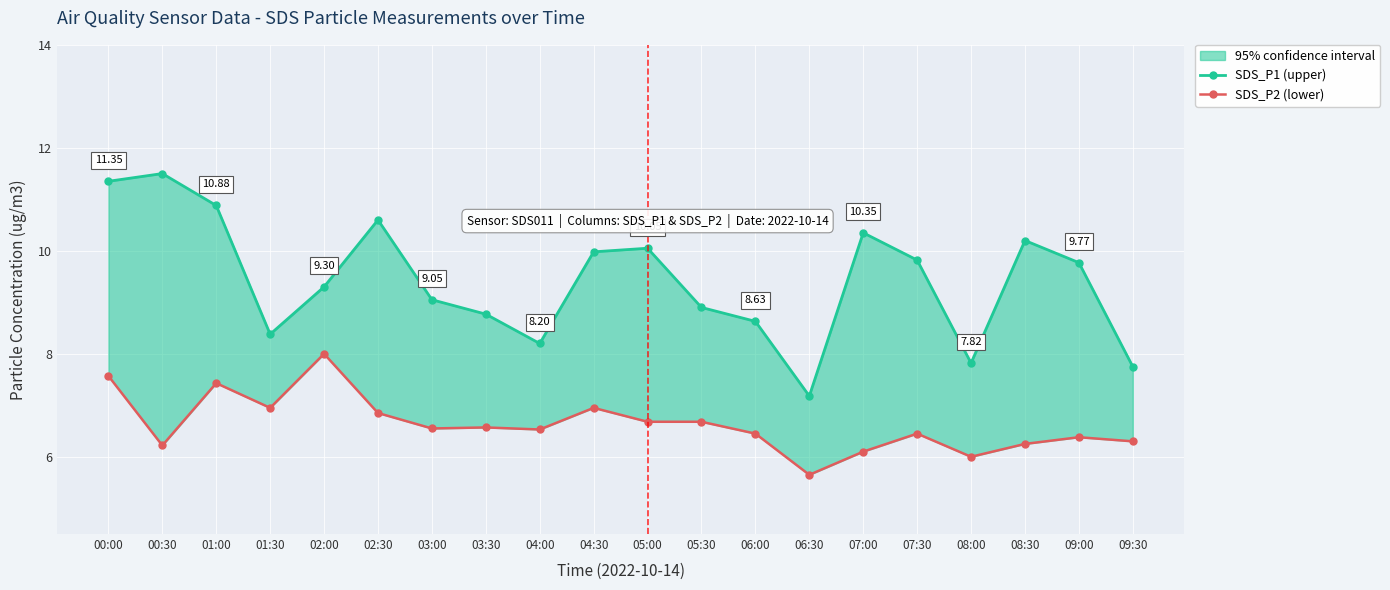

How many values in the SDS_P1 (upper) series are below 9?

8